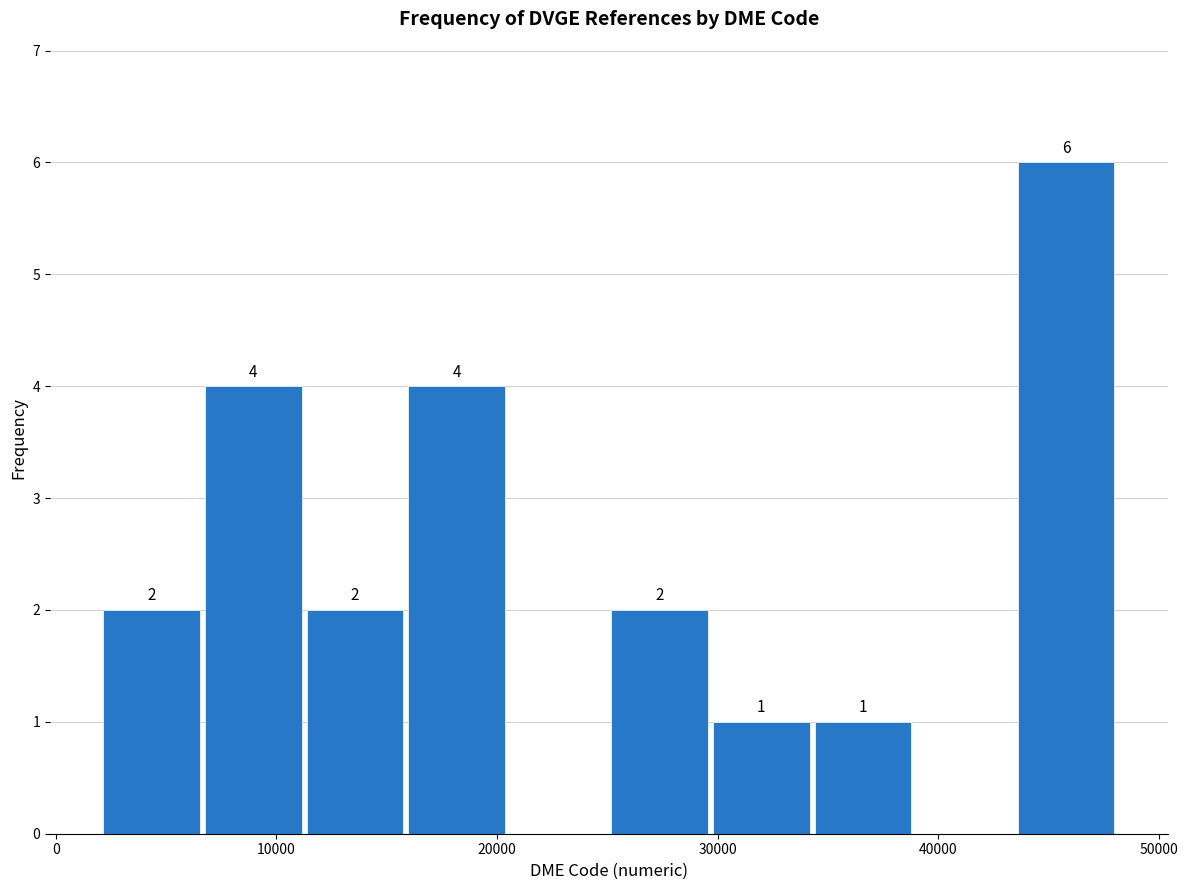

Which range on the x-axis has the tallest bar?

43000 to 48000